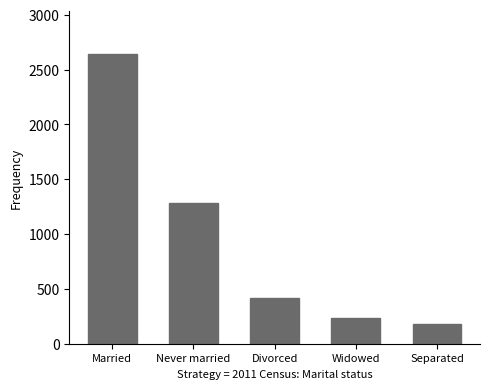

How many data points are less than 420?

2